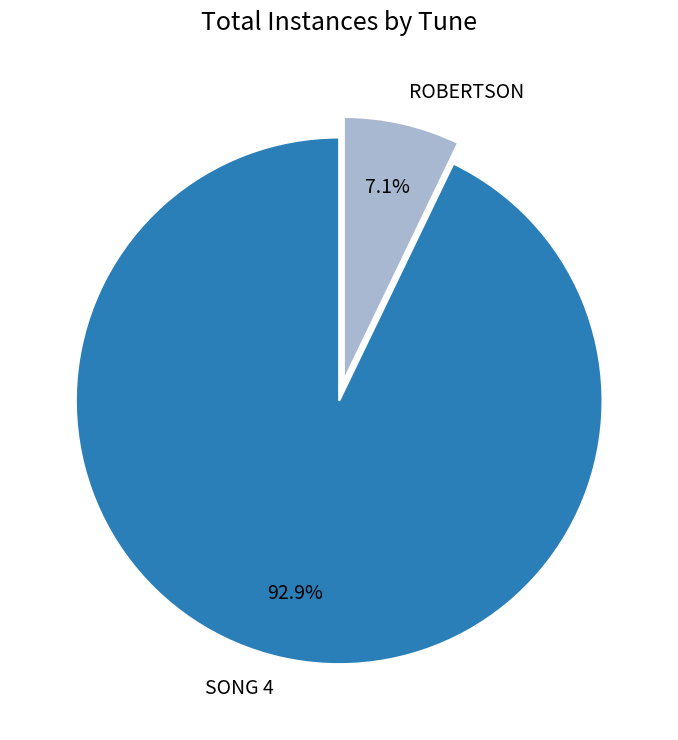

Is ROBERTSON the majority of the pie?

No